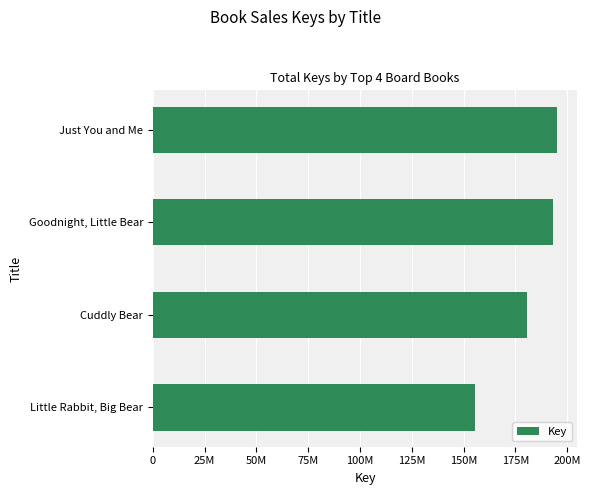

What is the smallest value displayed?

155399755